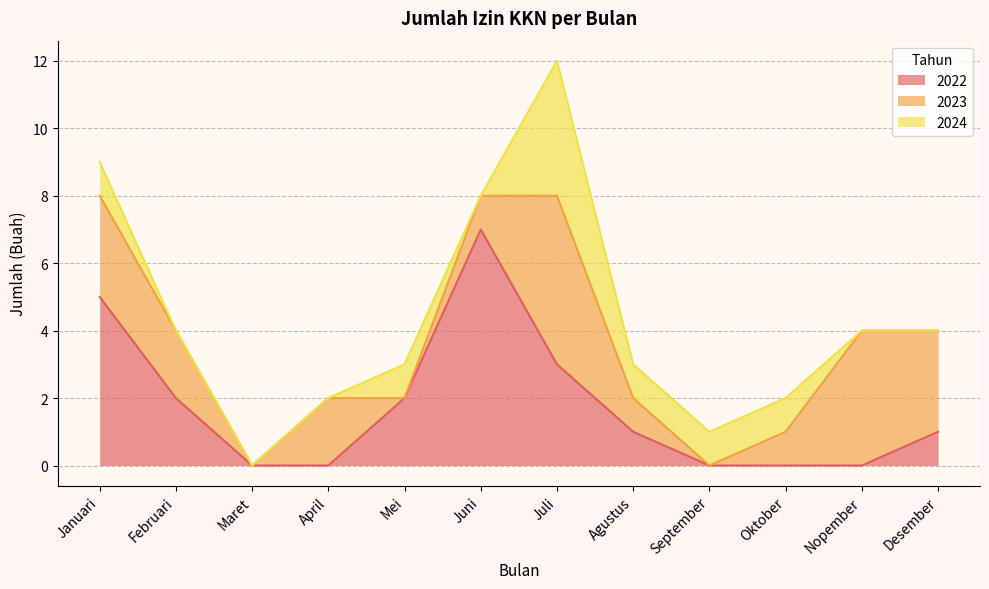

At which category is the sum across all series the highest?

Juli